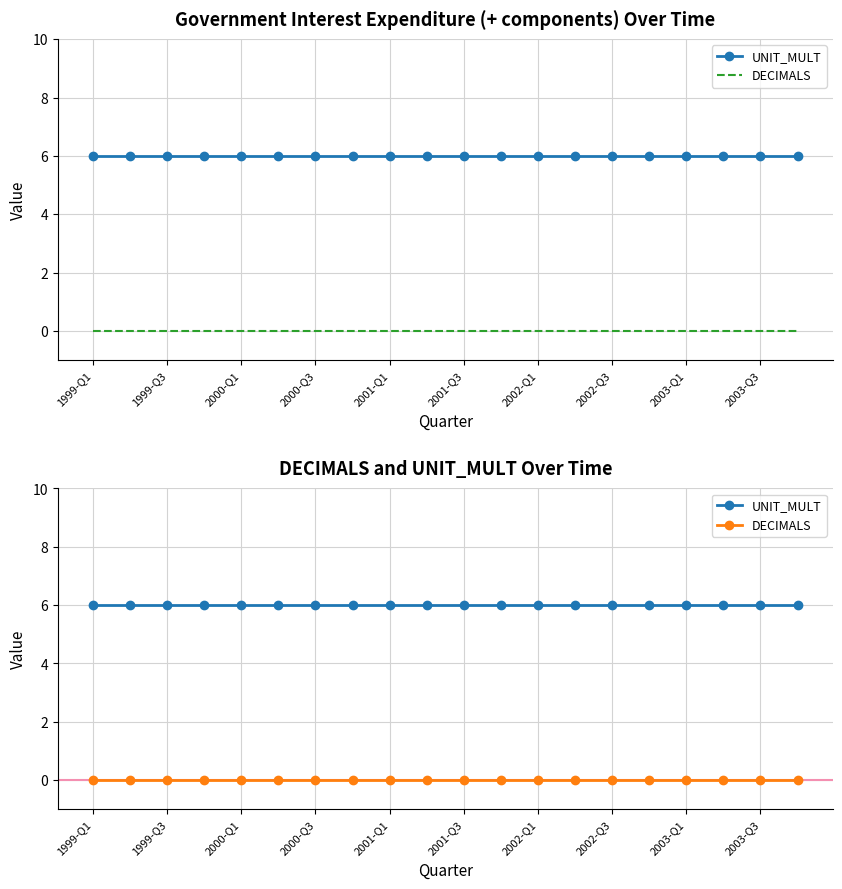

True or false: UNIT_MULT and DECIMALS intersect in this chart.

False